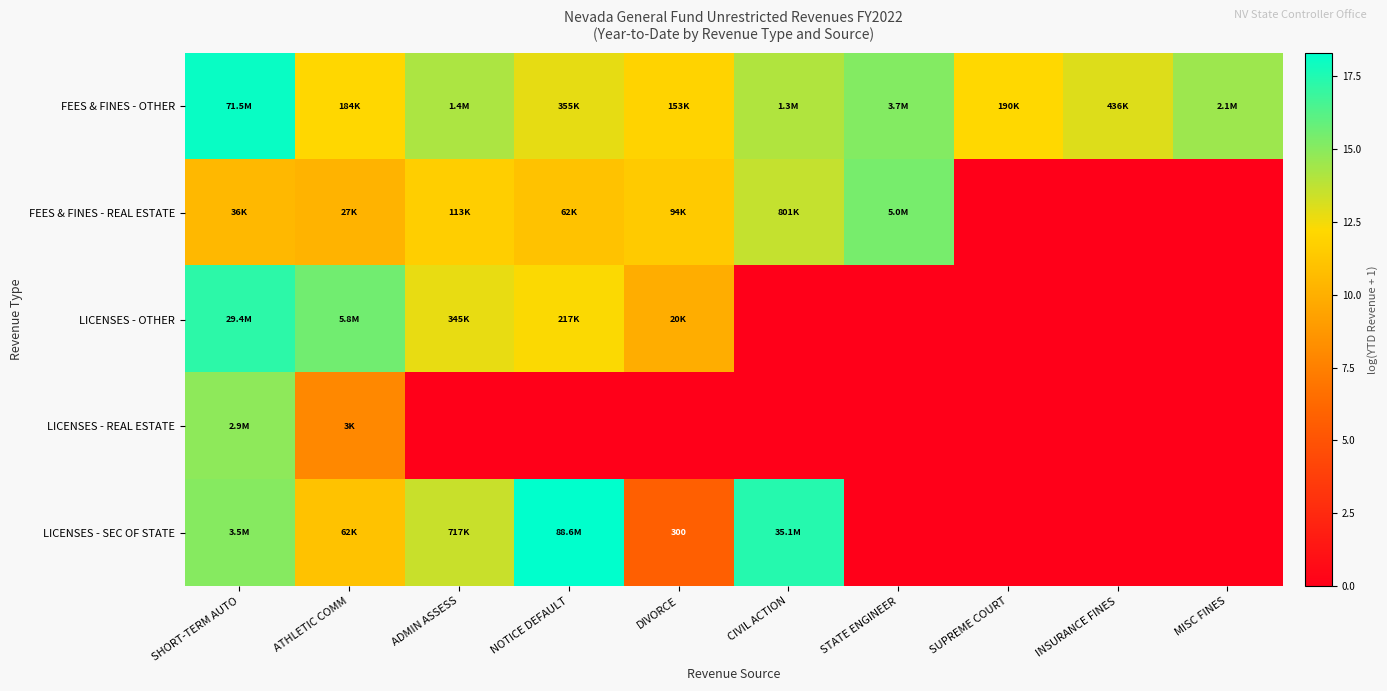

Which category has the lowest value across all series?

SUPREME COURT